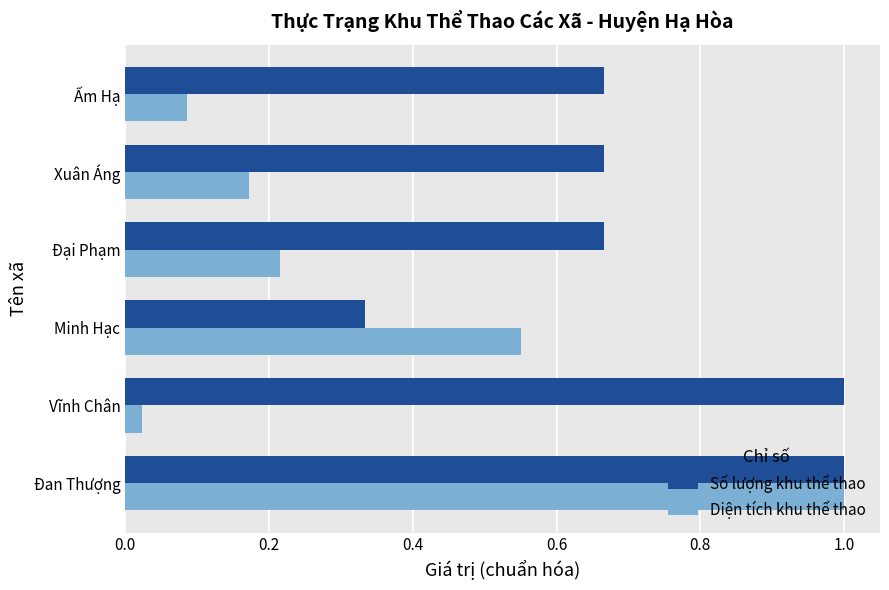

At how many categories does at least one series exceed 0?

6